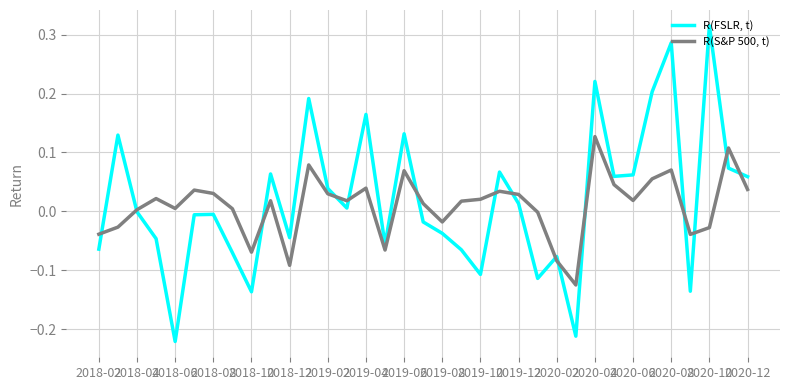

Which series has the largest range (max minus min)?

R(FSLR, t)